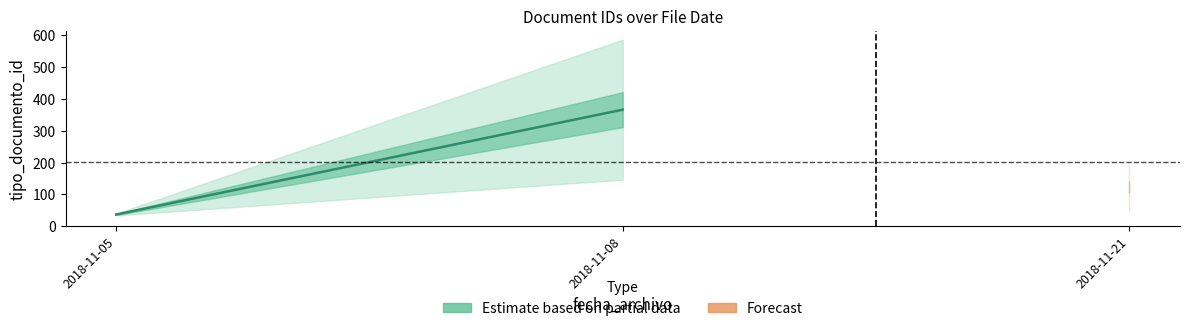

Does the chart have visible grid lines?

No